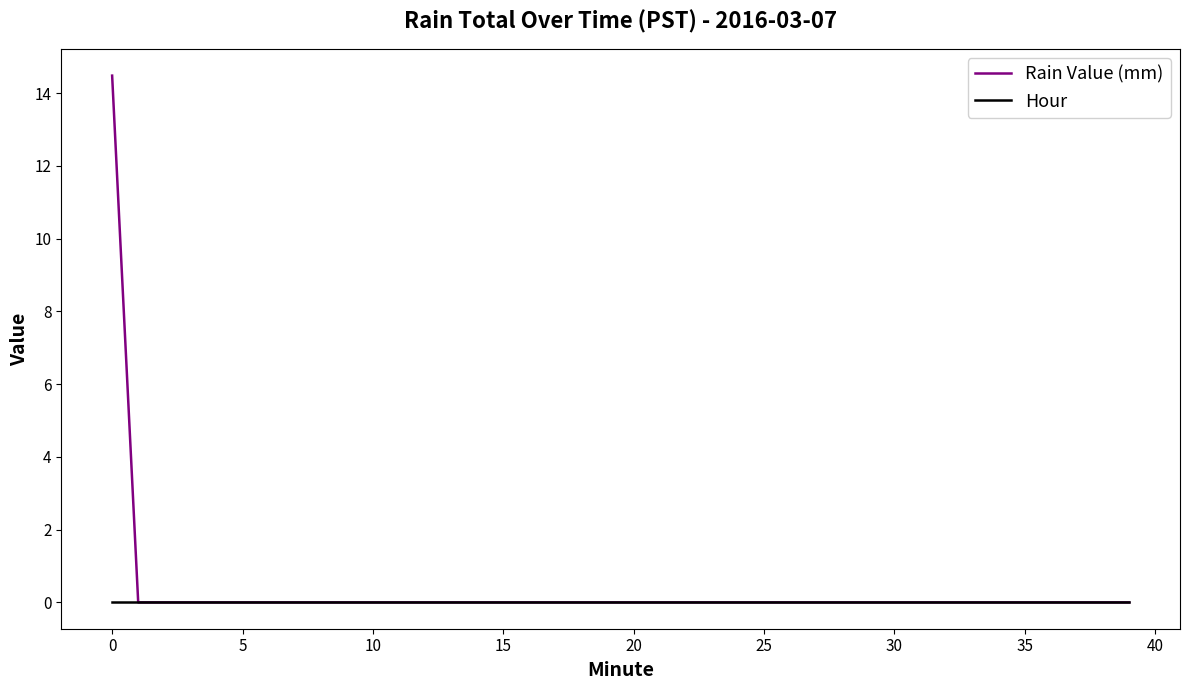

Rank the series by their maximum value, from lowest to highest.

Hour, Rain Value (mm)